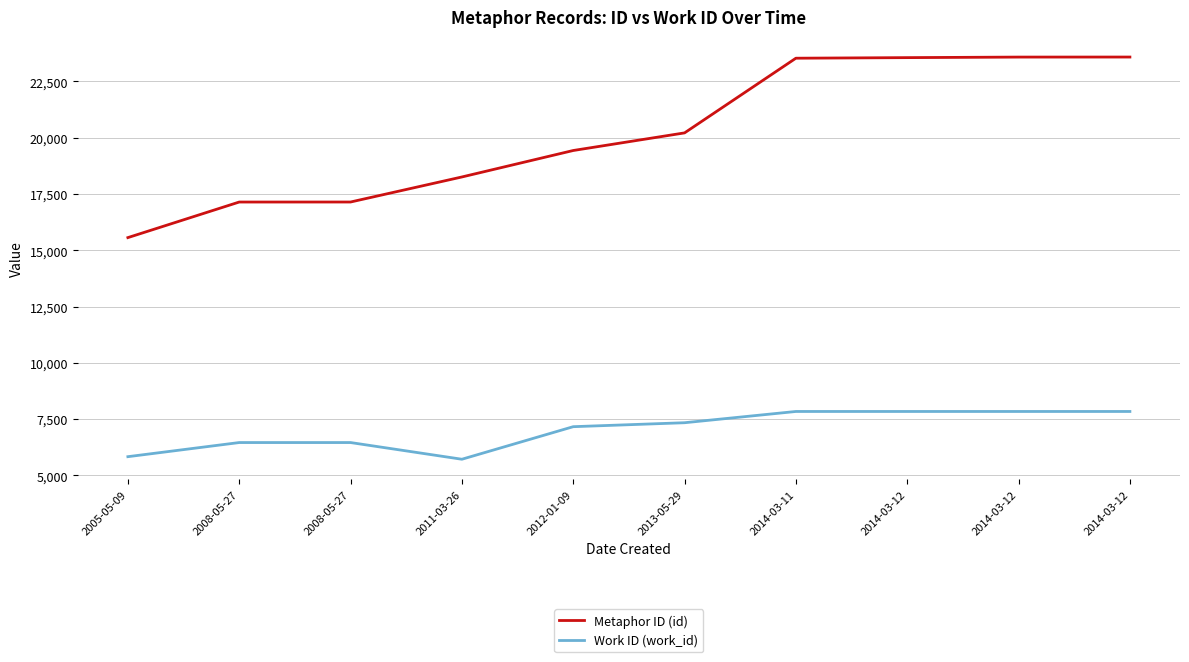

Is the value of Metaphor ID (id) at 2011-03-26 greater than the value of Work ID (work_id) at 2014-03-11?

Yes